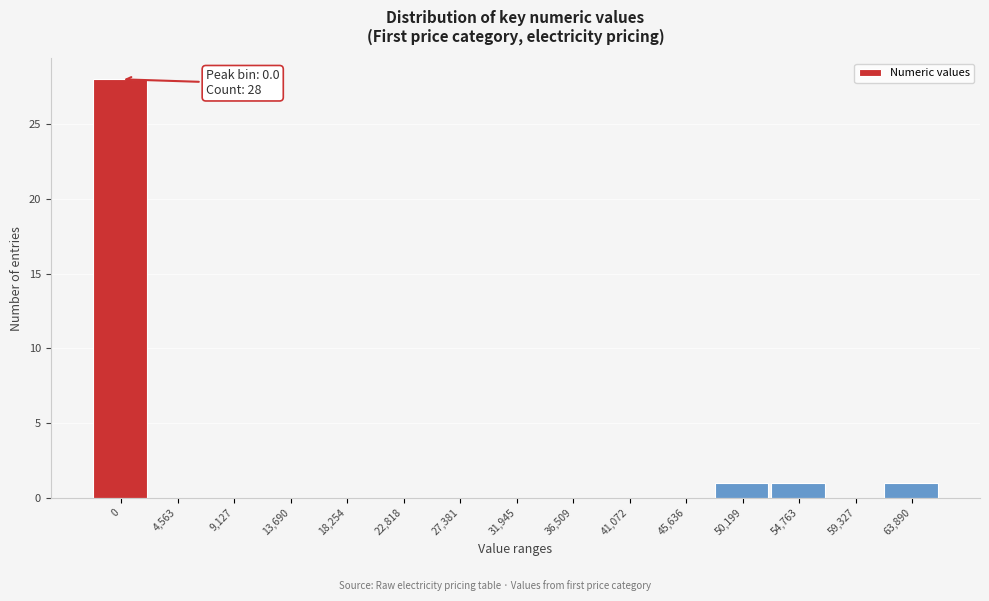

Reading right to left, transcribe all the data shown in this chart.

63,890=1	59,327=0	54,763=1	50,199=1	45,636=0	41,072=0	36,509=0	31,945=0	27,381=0	22,818=0	18,254=0	13,690=0	9,127=0	4,563=0	0=28